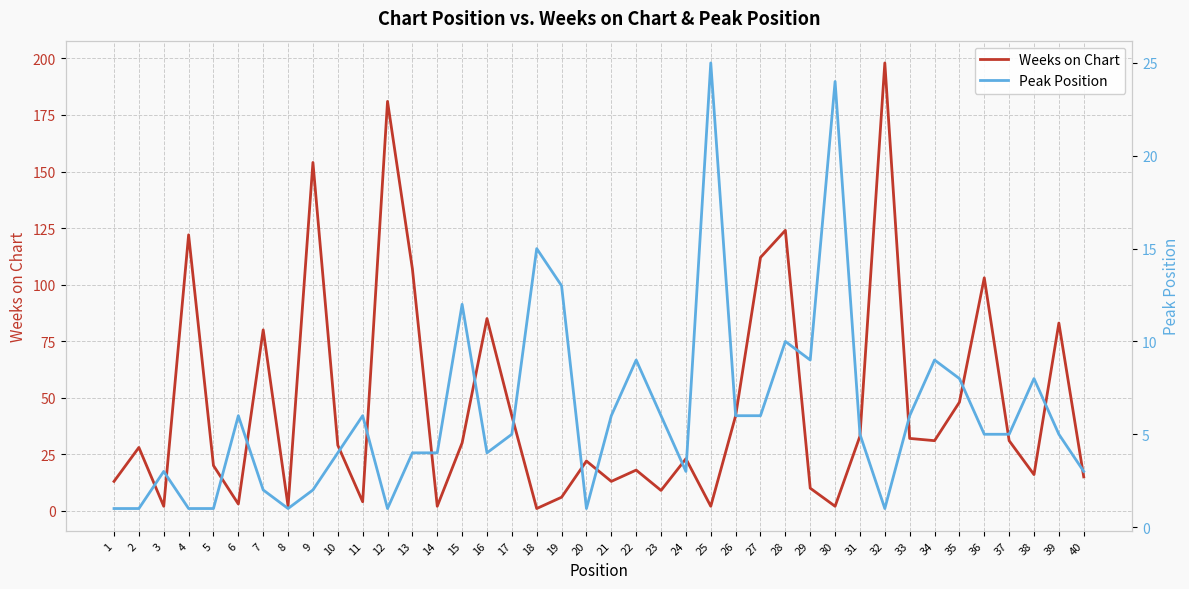

Count the number of categories in the chart.

40